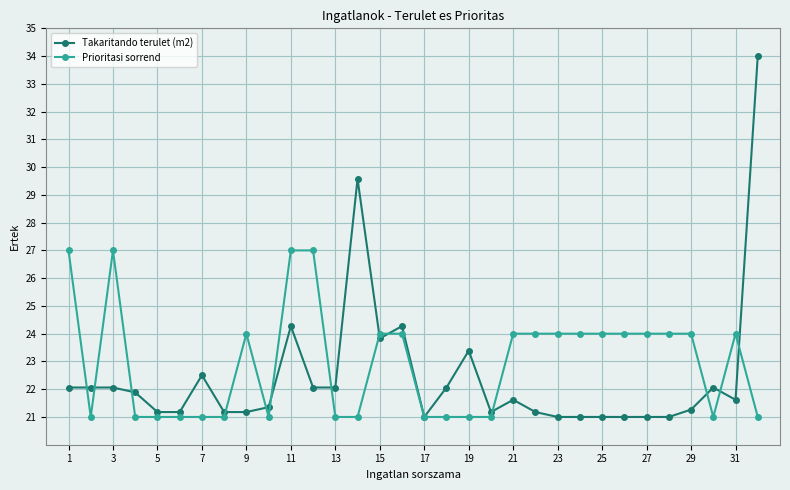

List the series in order of their overall mean, highest first.

Prioritasi sorrend, Takaritando terulet (m2)